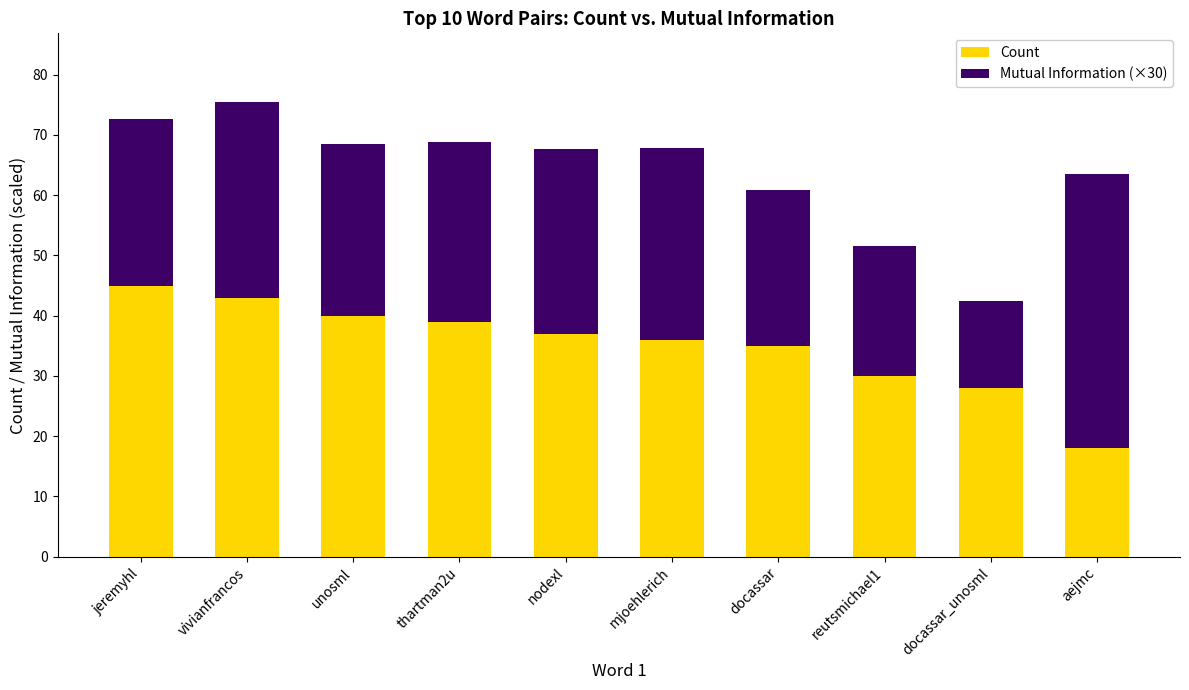

At which label does Count reach its minimum?

aejmc